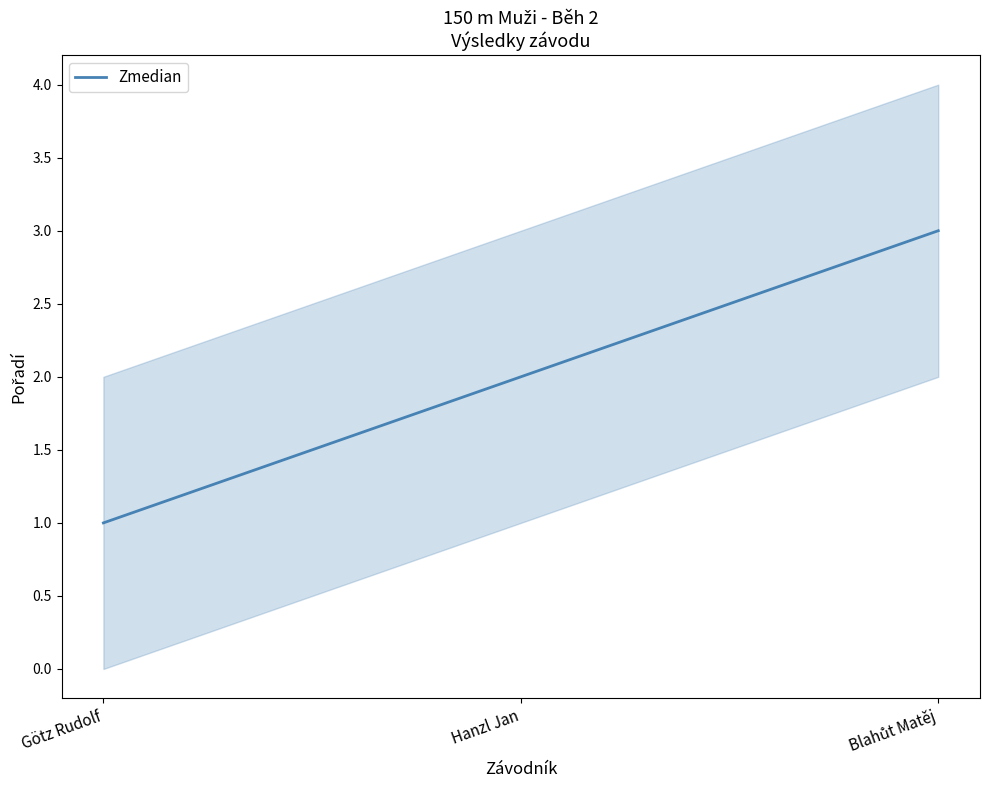

Reading left to right, list all the values displayed in this chart.

1	2	3